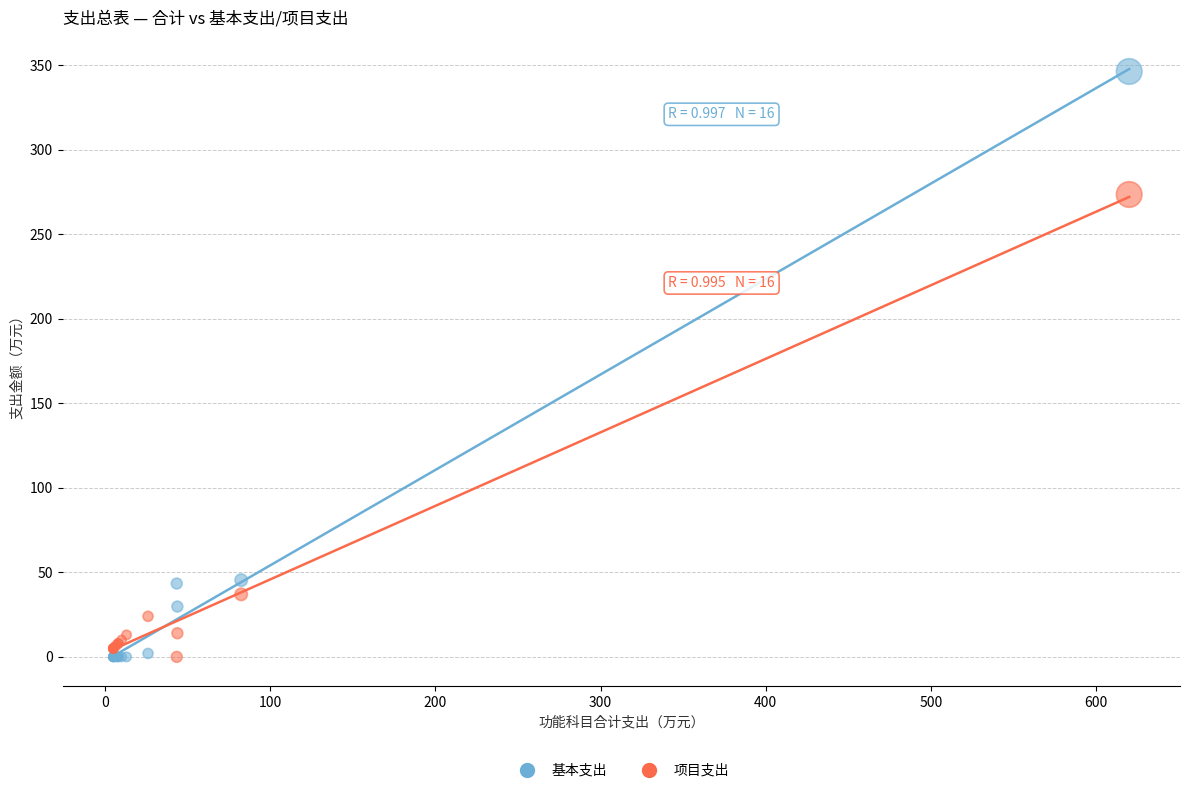

Which series reaches the maximum Y coordinate?

基本支出